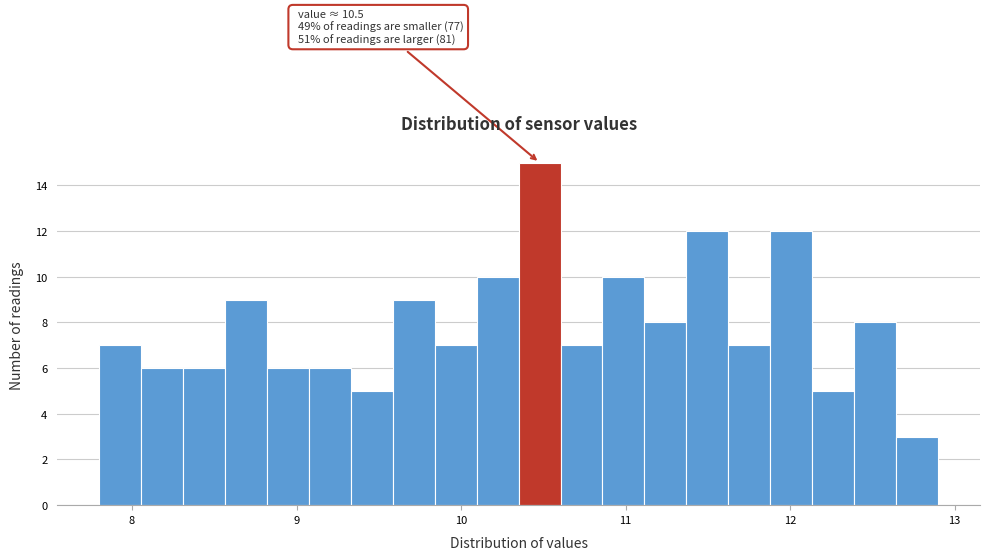

Read against the x-axis, roughly where is the centre of the tallest bar?

10.5